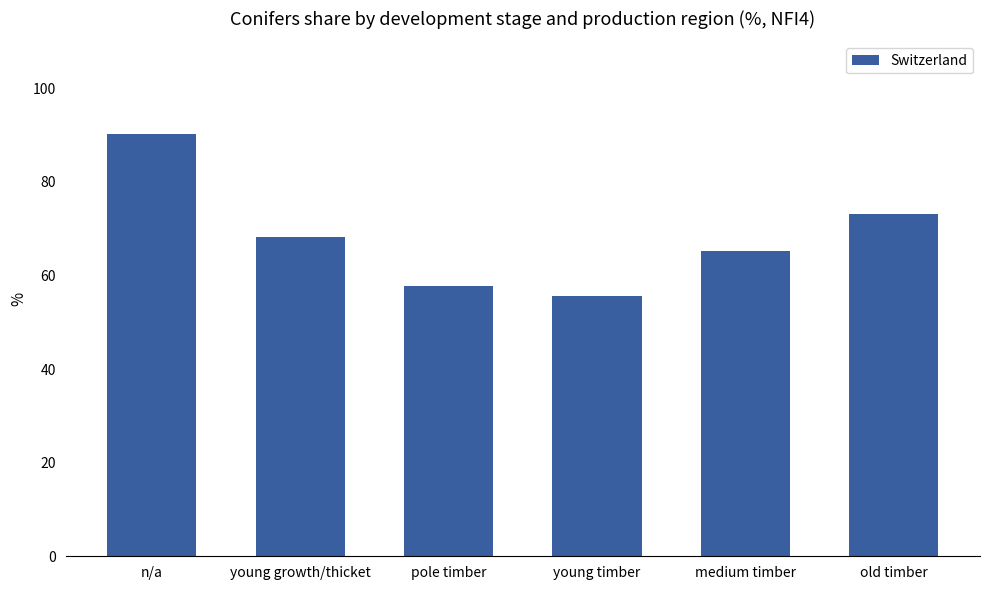

What value does the data have at old timber?

73.2